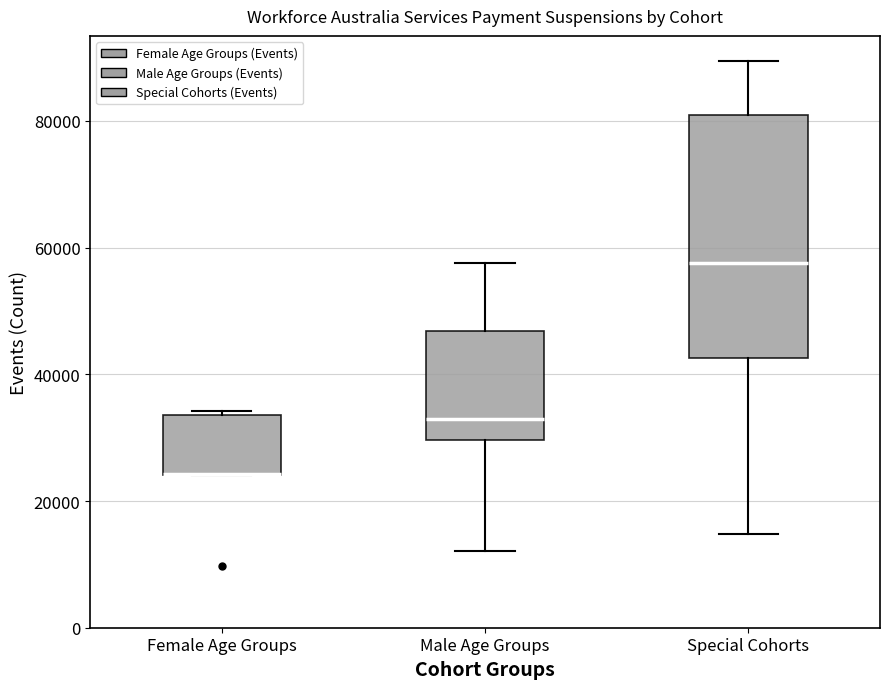

Reading left to right, transcribe this box plot: for each box, give where its median line is, the range the box spans, and where its two whiskers end, as read against the y-axis. The values are not printed on the chart, so give them approximately, as read against the axis.

Female Age Groups: median 24000 (drawn on the box's lower edge), box 24000 to 34000, whiskers 24000 to 34000 (just above the box's upper edge)
Male Age Groups: median 32000, box 30000 to 46000, whiskers 12000 to 58000
Special Cohorts: median 58000, box 42000 to 80000, whiskers 14000 to 90000